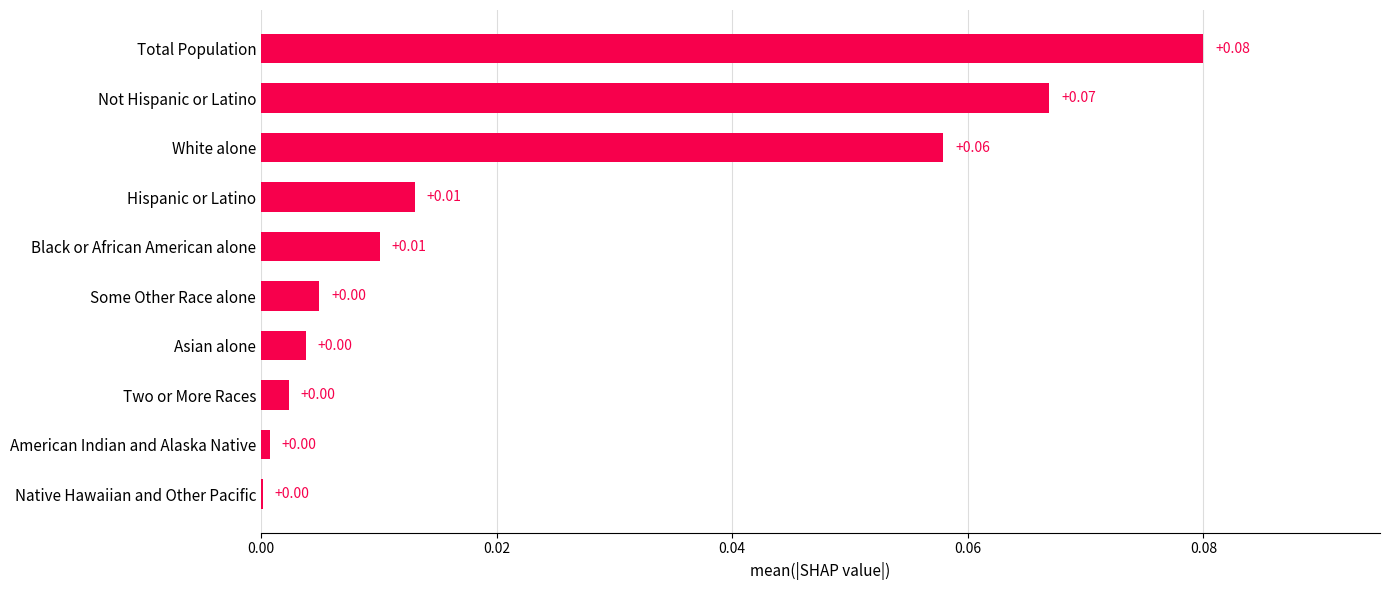

Which has a higher value, White alone or Some Other Race alone?

White alone